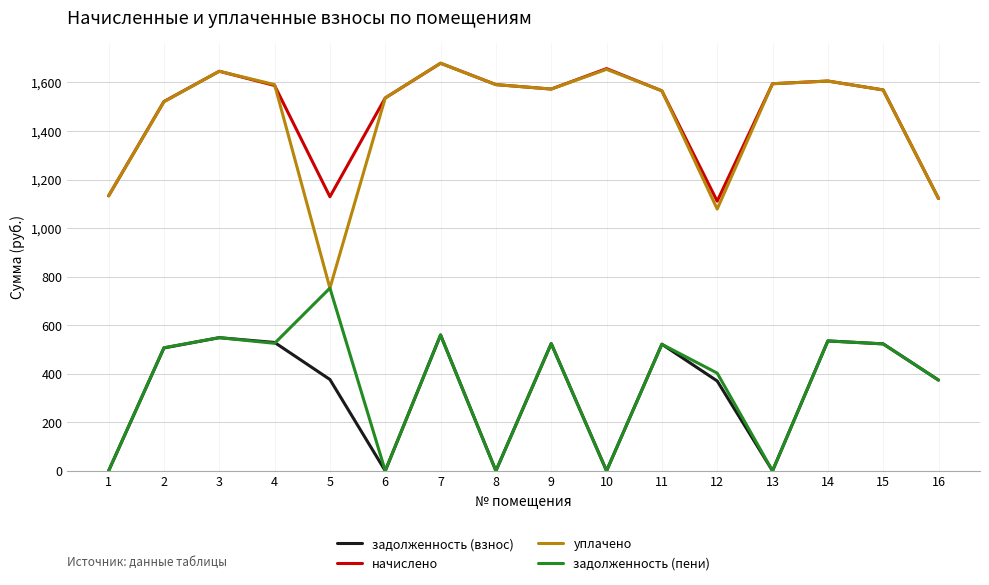

Where is начислено nearest to the value 1394?

2